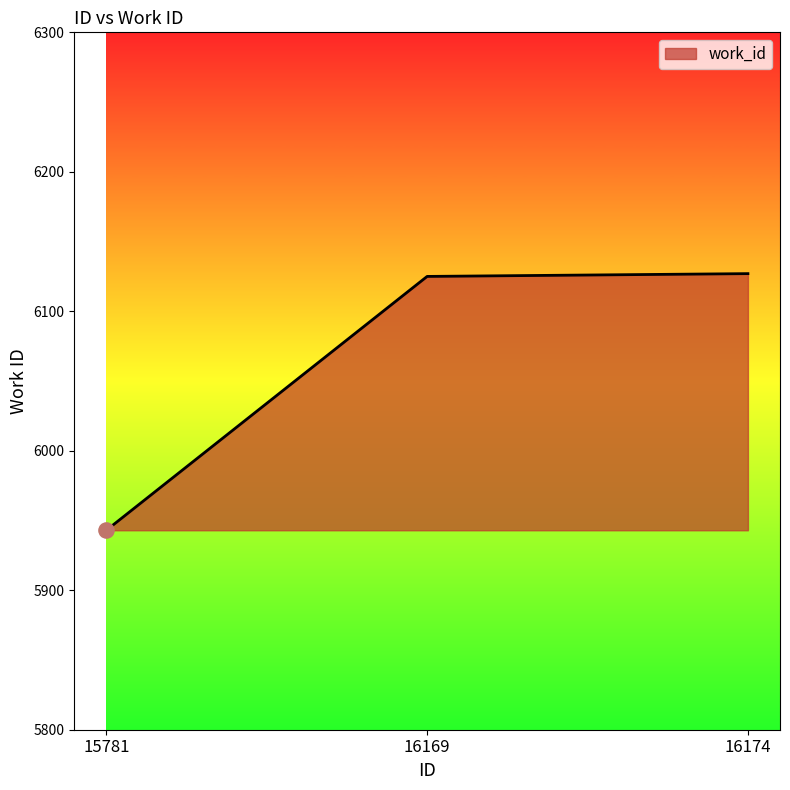

Approximately how many times larger is the value at 15781 compared to 16169?

1.0